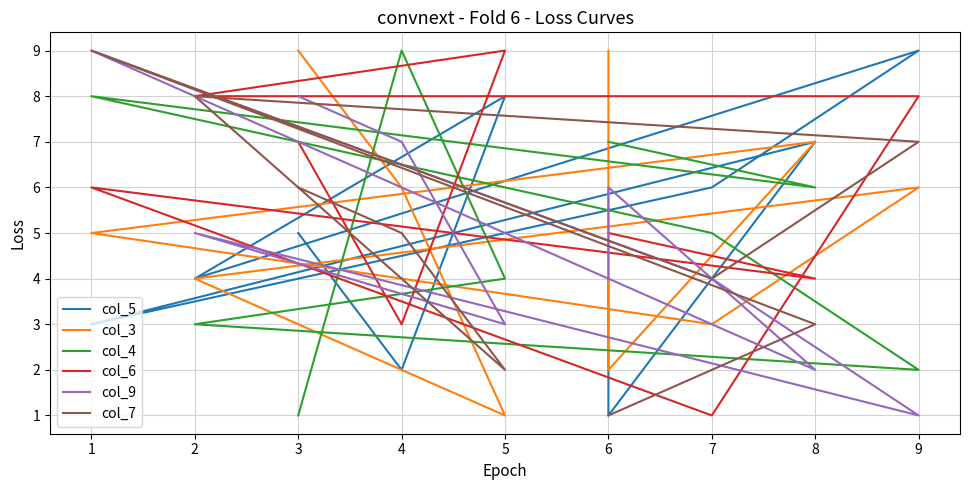

How many interior local peaks does the col_7 series have?

2